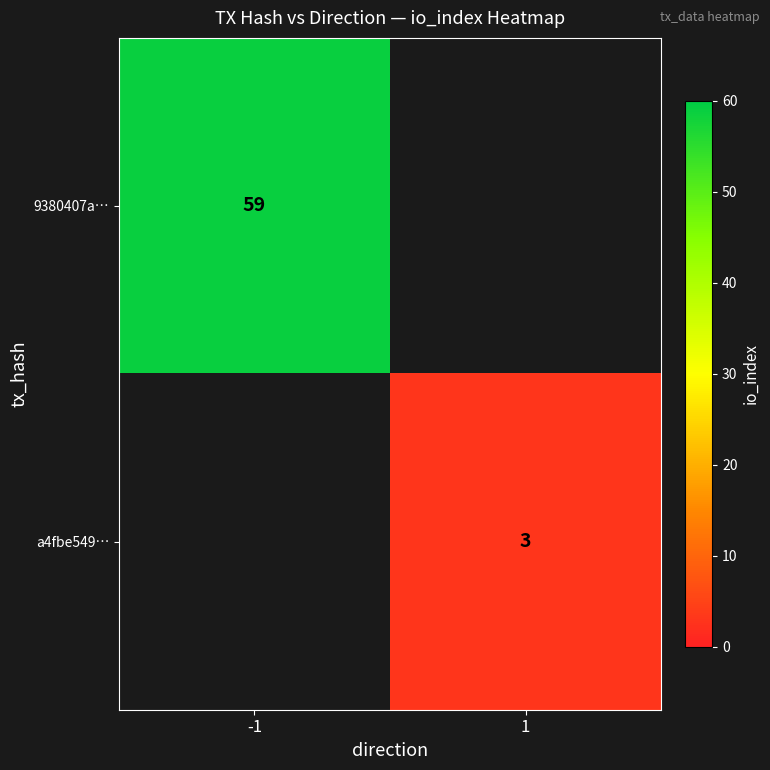

The a4fbe549… series shows 3 at 1. True or false?

True